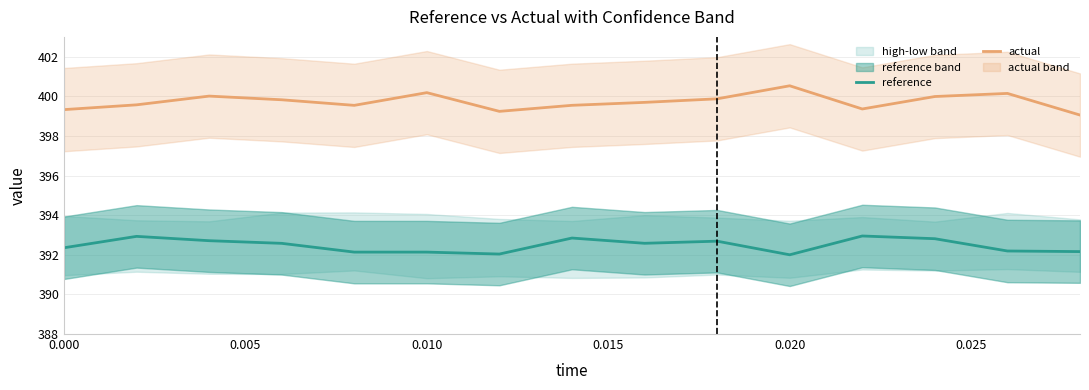

Reading left to right, extract all data points from this chart.

reference: 392.4	392.9	392.7	392.6	392.1	392.1	392.0	392.8	392.6	392.7	392.0	392.9	392.8	392.2	392.2
actual: 399.3	399.6	400.0	399.8	399.5	400.2	399.2	399.5	399.7	399.9	400.5	399.4	400.0	400.1	399.1